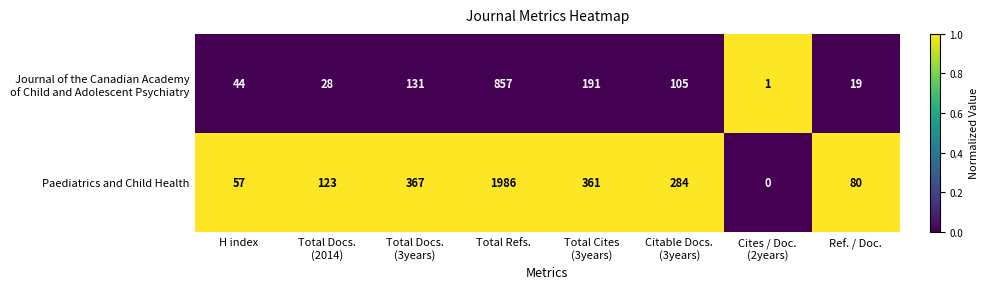

How many values in Paediatrics and Child Health are above zero?

7